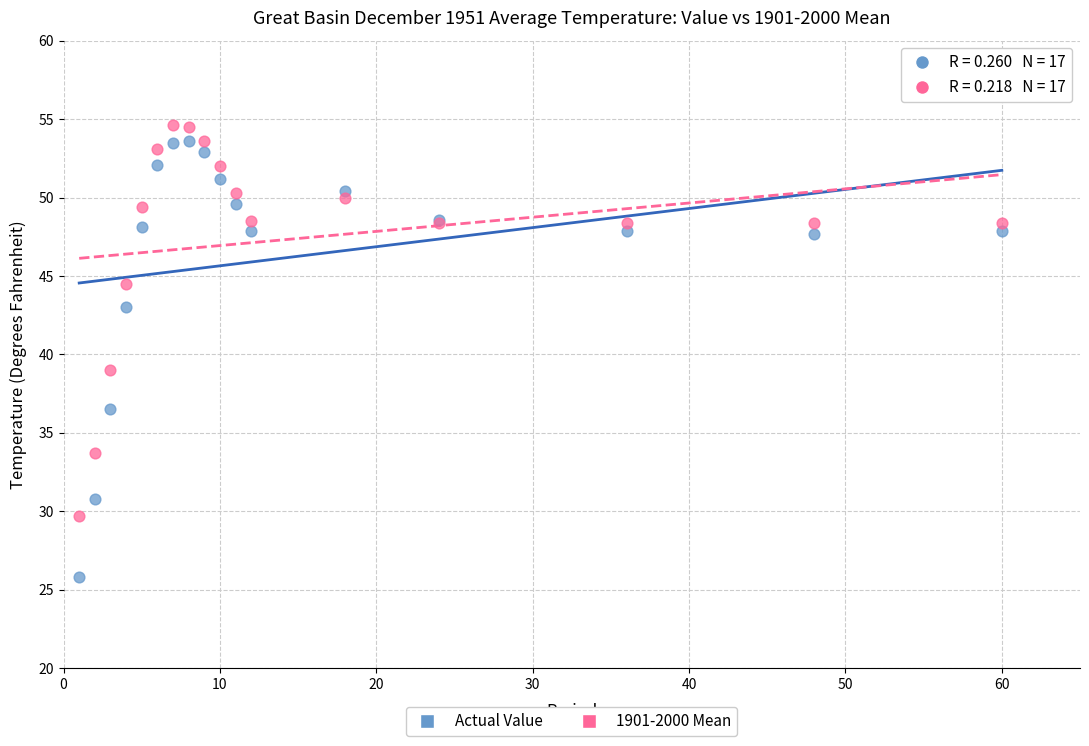

Which series has the largest Y range (max minus min)?

Actual Value